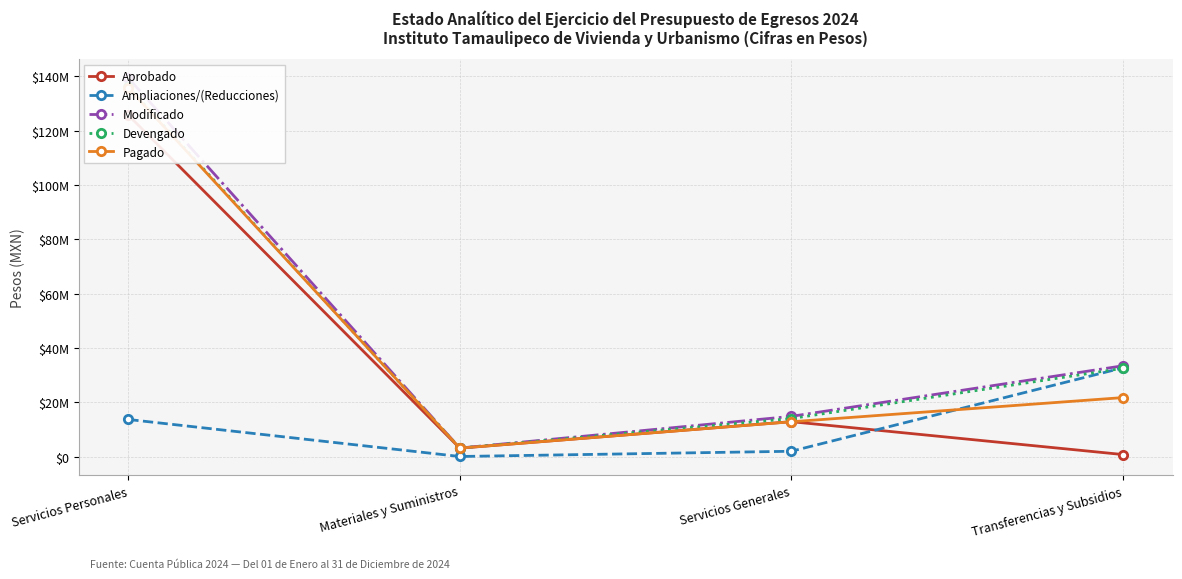

Is it true that Devengado equals 136121528 at Servicios Personales?

True